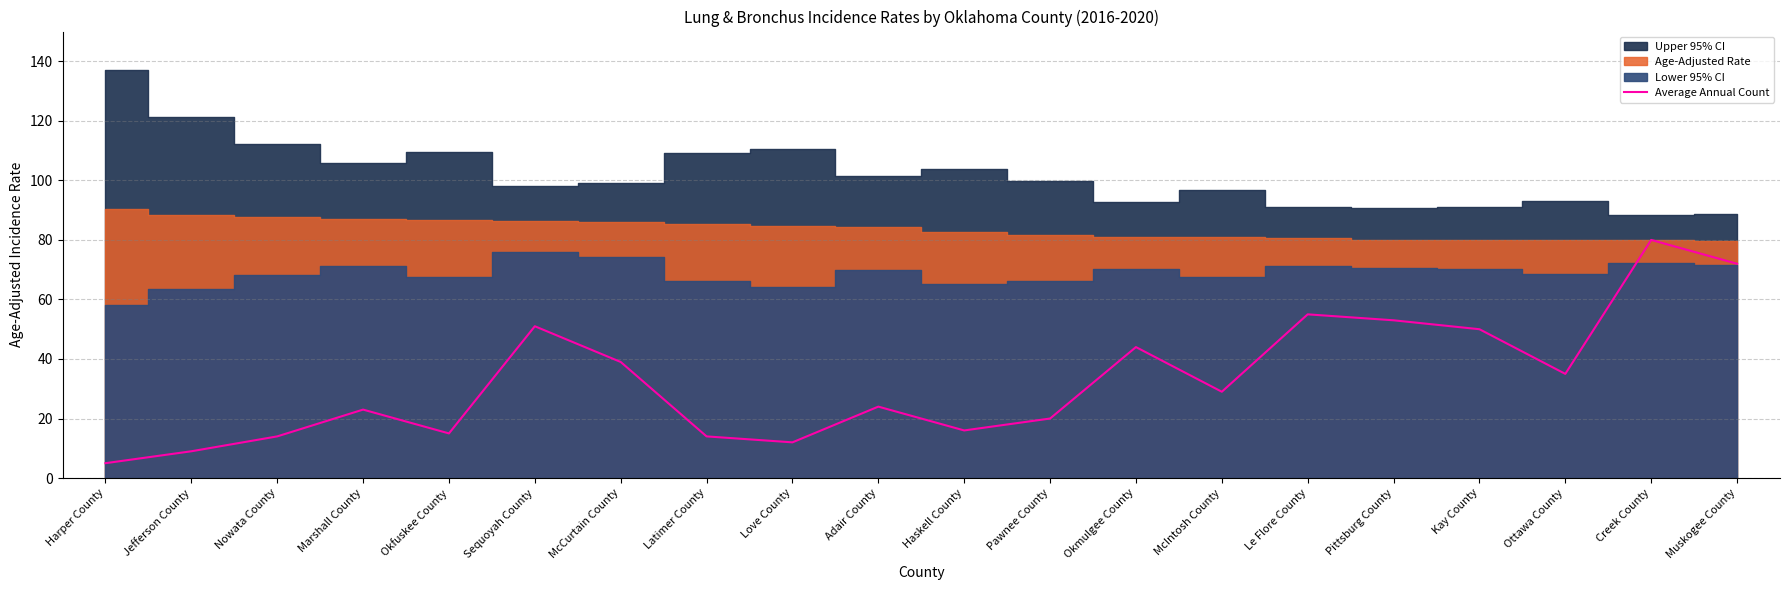

What is the lowest value of the Average Annual Count series?

5